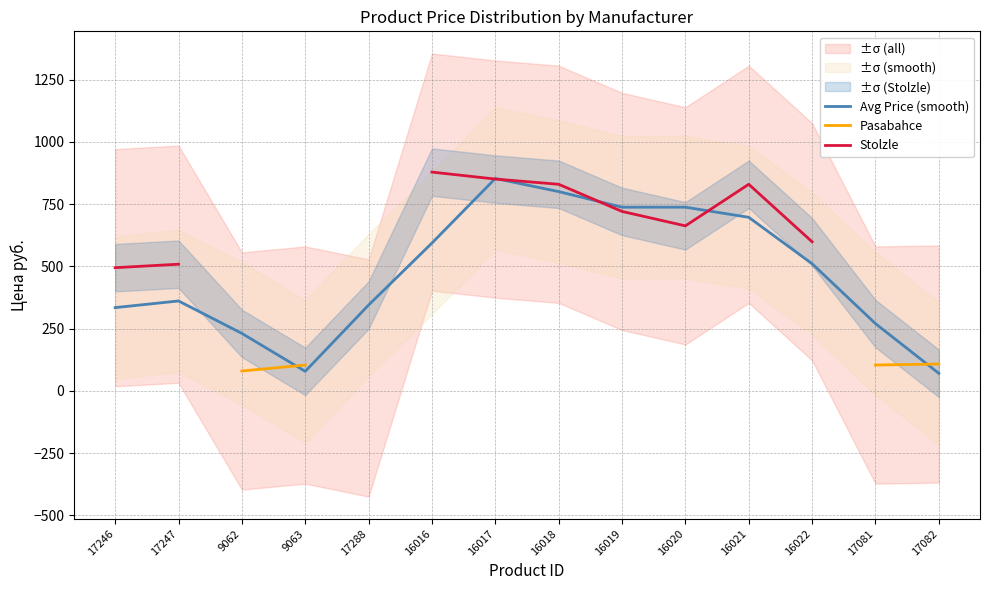

What is the difference between the maximum and minimum values in the Stolzle series?

384.0